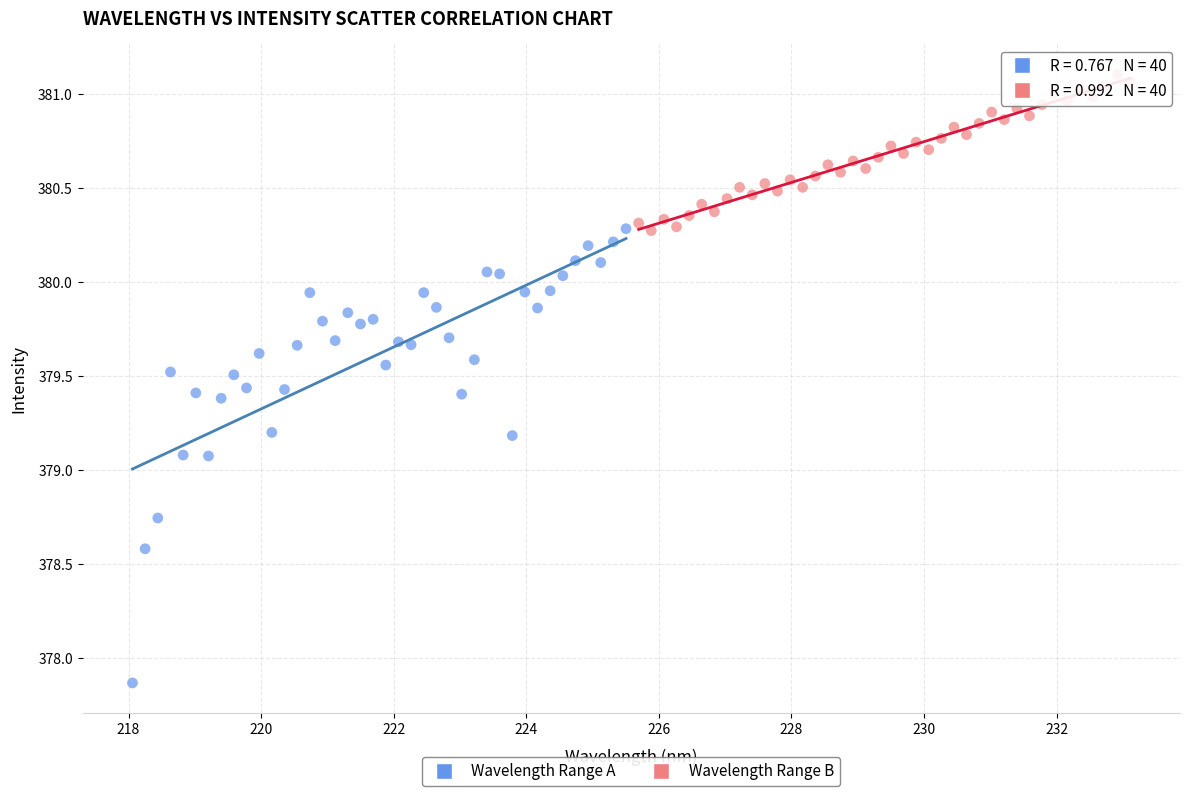

Which series reaches the minimum Y coordinate?

Wavelength Range A